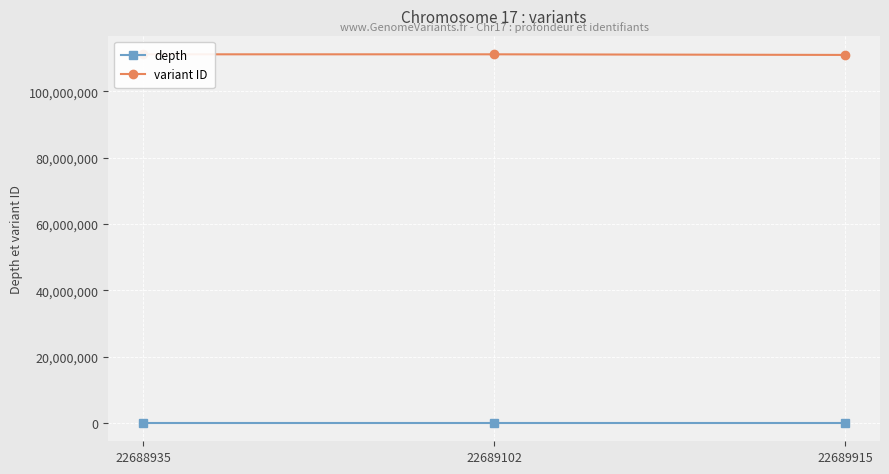

At 22689102, list the series in order from smallest to largest.

depth, variant ID